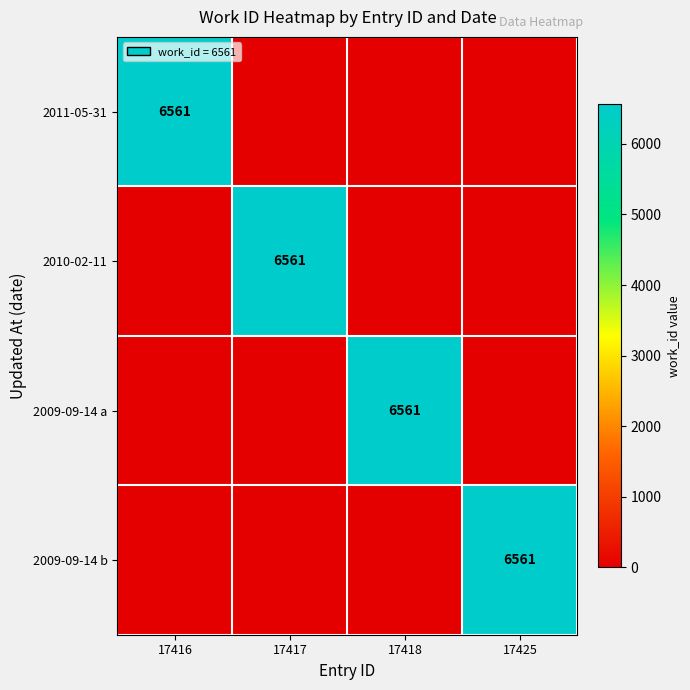

How many data points does each series have?

4